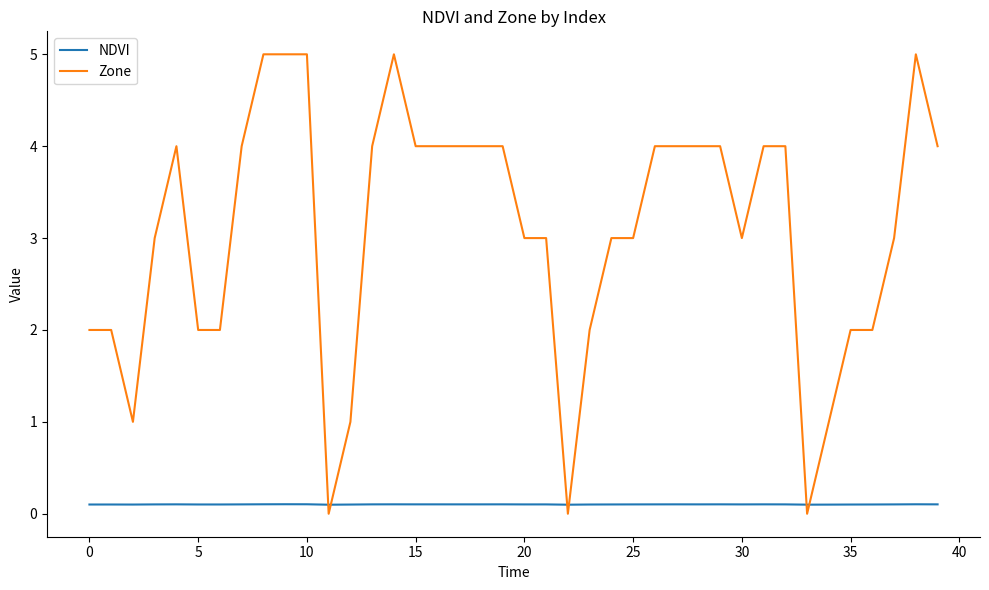

Which series has the largest total across all categories?

Zone